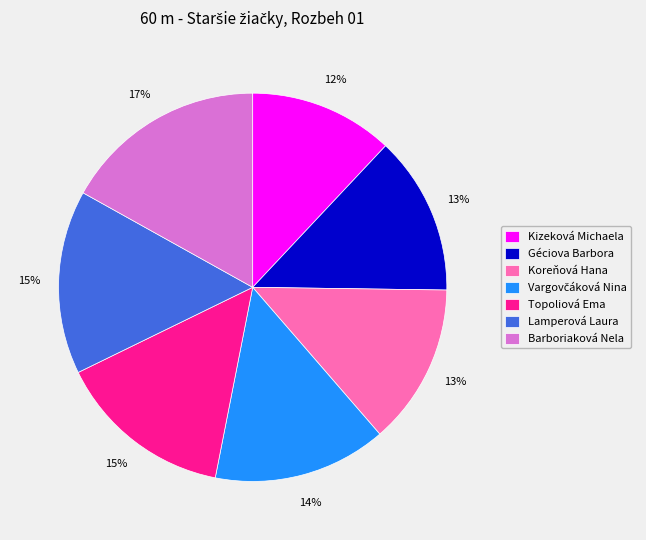

What percentage is the Koreňová Hana slice, to the nearest percent?

13%